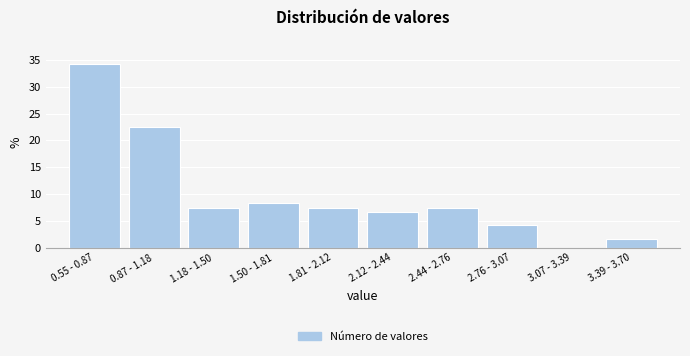

Reading left to right, list all the values displayed in this chart.

0.55 - 0.87=34.2	0.87 - 1.18=22.5	1.18 - 1.50=7.5	1.50 - 1.81=8.3	1.81 - 2.12=7.5	2.12 - 2.44=6.7	2.44 - 2.76=7.5	2.76 - 3.07=4.2	3.07 - 3.39=0.0	3.39 - 3.70=1.7